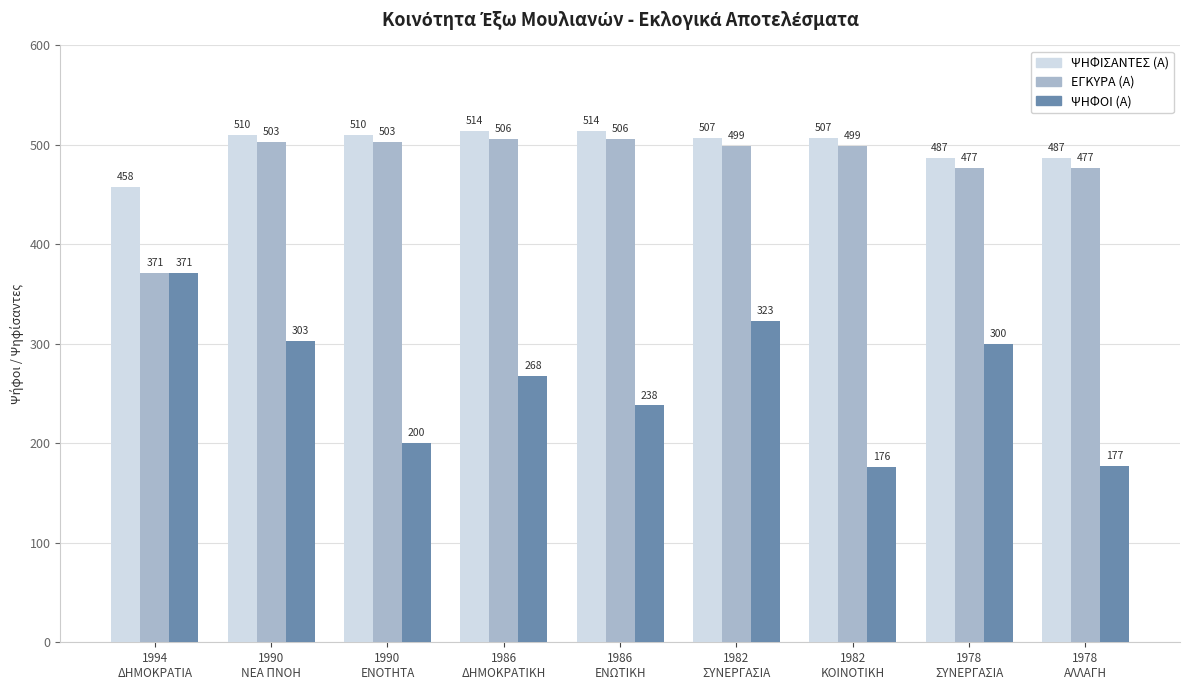

Reading left to right, what are all the values shown in this chart?

ΨΗΦΙΣΑΝΤΕΣ (Α): 1994
ΔΗΜΟΚΡΑΤΙΑ=458	1990
ΝΕΑ ΠΝΟΗ=510	1990
ΕΝΟΤΗΤΑ=510	1986
ΔΗΜΟΚΡΑΤΙΚΗ=514	1986
ΕΝΩΤΙΚΗ=514	1982
ΣΥΝΕΡΓΑΣΙΑ=507	1982
ΚΟΙΝΟΤΙΚΗ=507	1978
ΣΥΝΕΡΓΑΣΙΑ=487	1978
ΑΛΛΑΓΗ=487
ΕΓΚΥΡΑ (Α): 1994
ΔΗΜΟΚΡΑΤΙΑ=371	1990
ΝΕΑ ΠΝΟΗ=503	1990
ΕΝΟΤΗΤΑ=503	1986
ΔΗΜΟΚΡΑΤΙΚΗ=506	1986
ΕΝΩΤΙΚΗ=506	1982
ΣΥΝΕΡΓΑΣΙΑ=499	1982
ΚΟΙΝΟΤΙΚΗ=499	1978
ΣΥΝΕΡΓΑΣΙΑ=477	1978
ΑΛΛΑΓΗ=477
ΨΗΦΟΙ (Α): 1994
ΔΗΜΟΚΡΑΤΙΑ=371	1990
ΝΕΑ ΠΝΟΗ=303	1990
ΕΝΟΤΗΤΑ=200	1986
ΔΗΜΟΚΡΑΤΙΚΗ=268	1986
ΕΝΩΤΙΚΗ=238	1982
ΣΥΝΕΡΓΑΣΙΑ=323	1982
ΚΟΙΝΟΤΙΚΗ=176	1978
ΣΥΝΕΡΓΑΣΙΑ=300	1978
ΑΛΛΑΓΗ=177